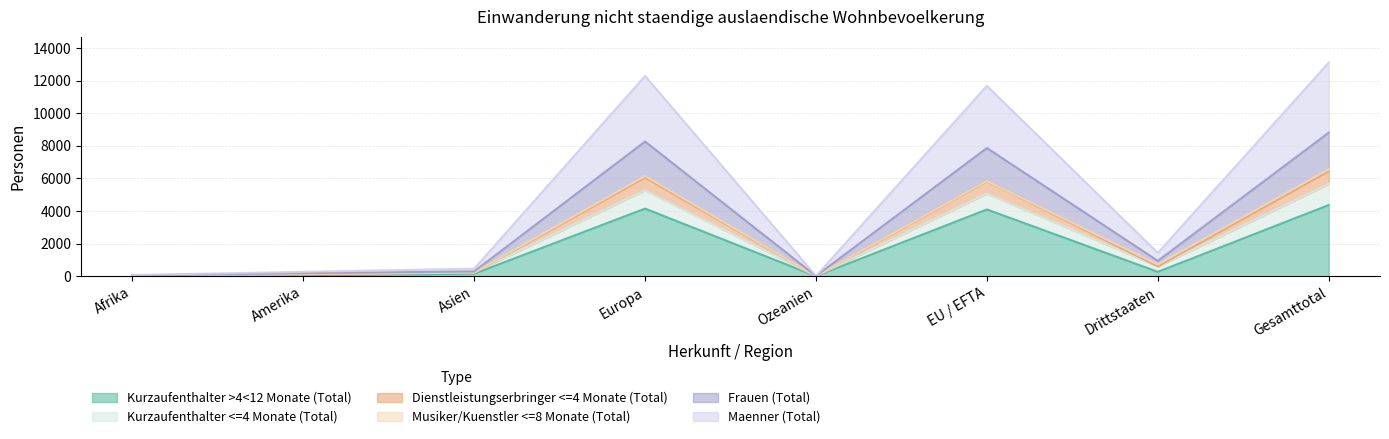

What position from the left is Europa?

4